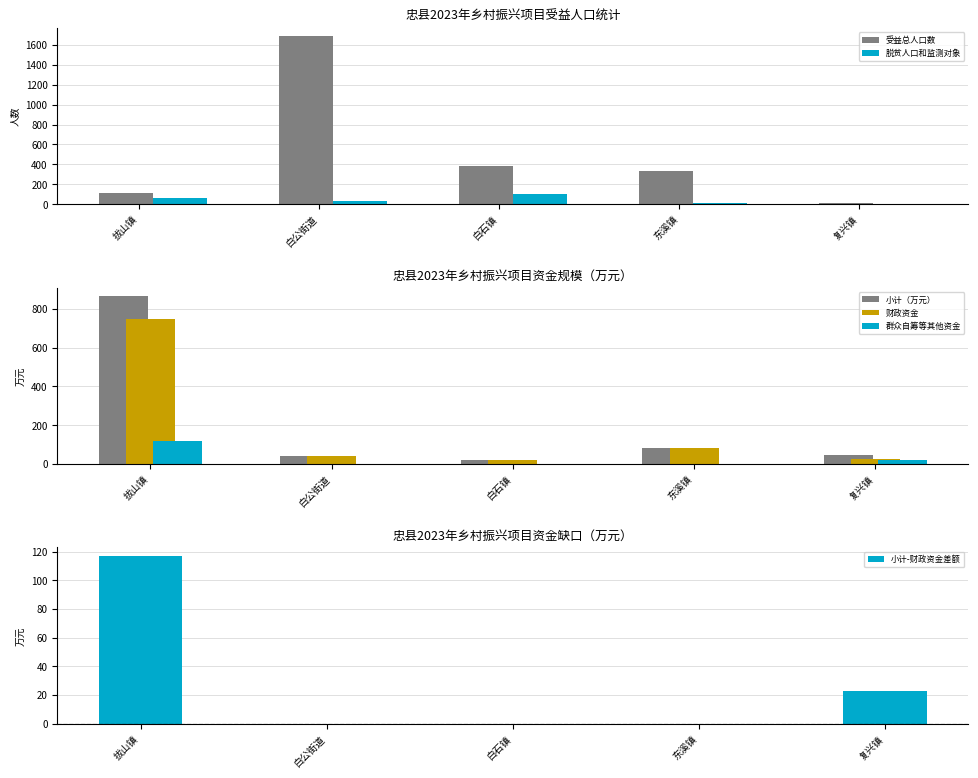

At 拔山镇, list the series in order from largest to smallest.

小计（万元）, 财政资金, 受益总人口数, 群众自筹等其他资金, 小计-财政资金差额, 脱贫人口和监测对象